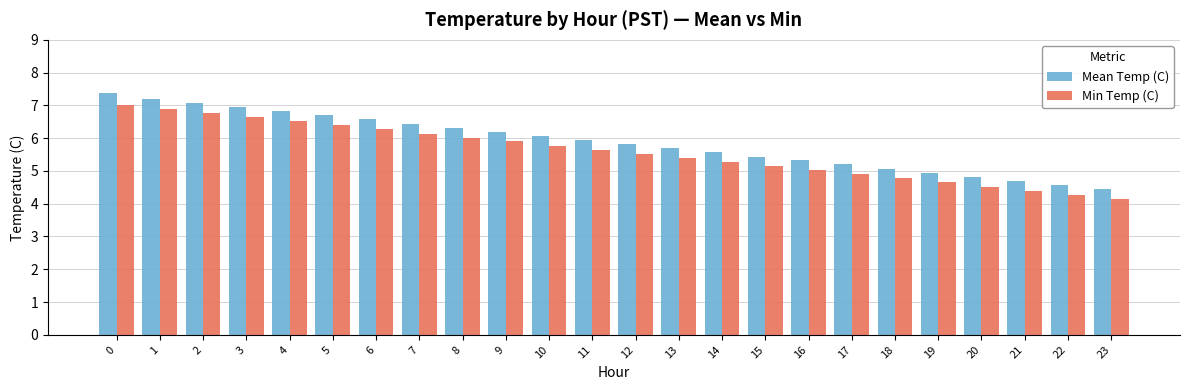

What is the highest value of the Min Temp (C) series?

7.0